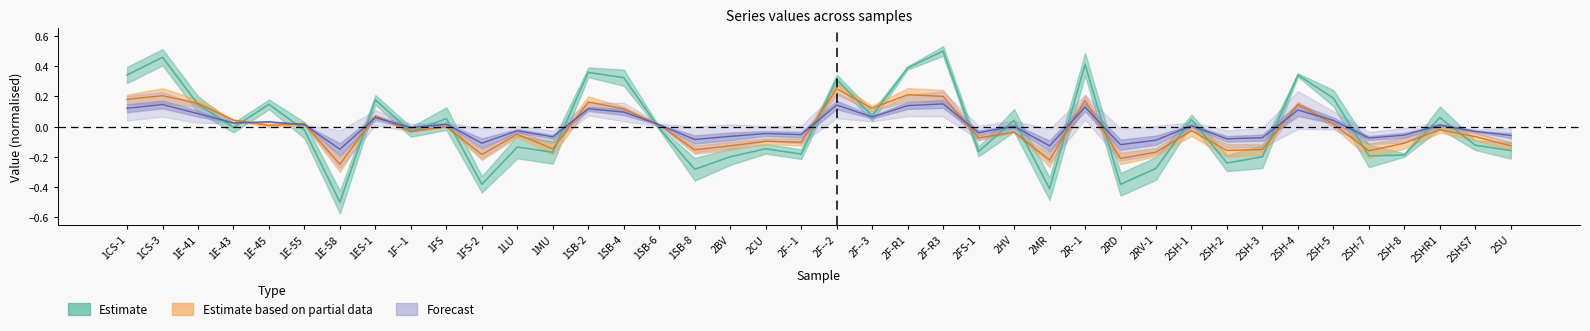

At which category is the sum across all series the highest?

2F-R3